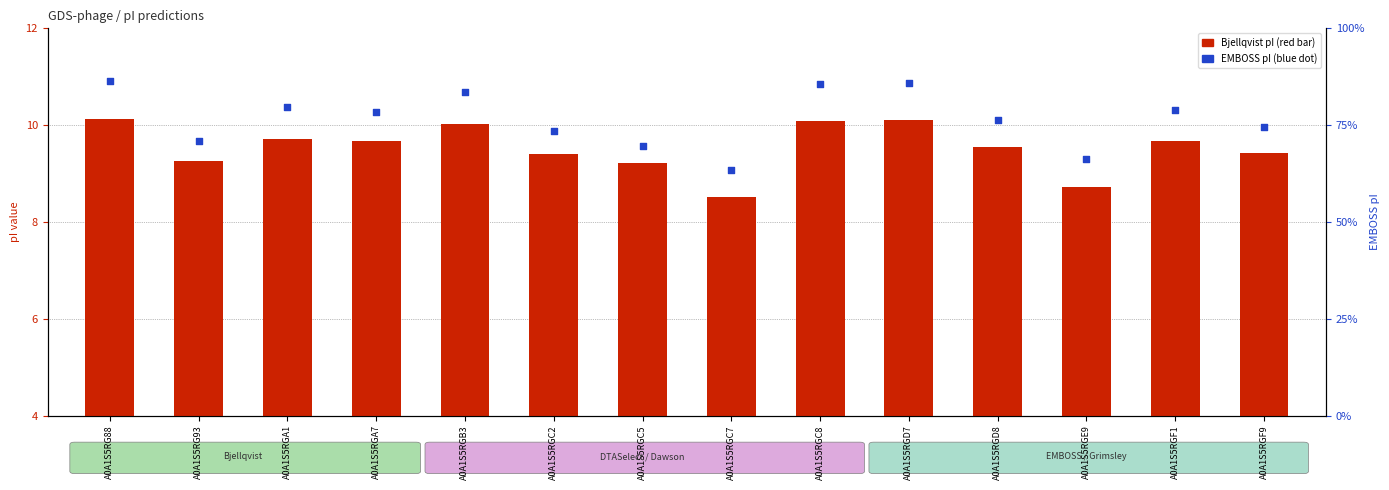

What is the ratio of the value at A0A1S5RGC8 to the value at A0A1S5RG88?

1.0